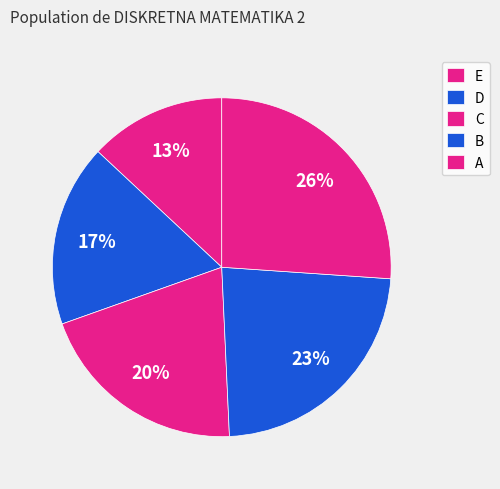

How many segments does this pie chart have?

5